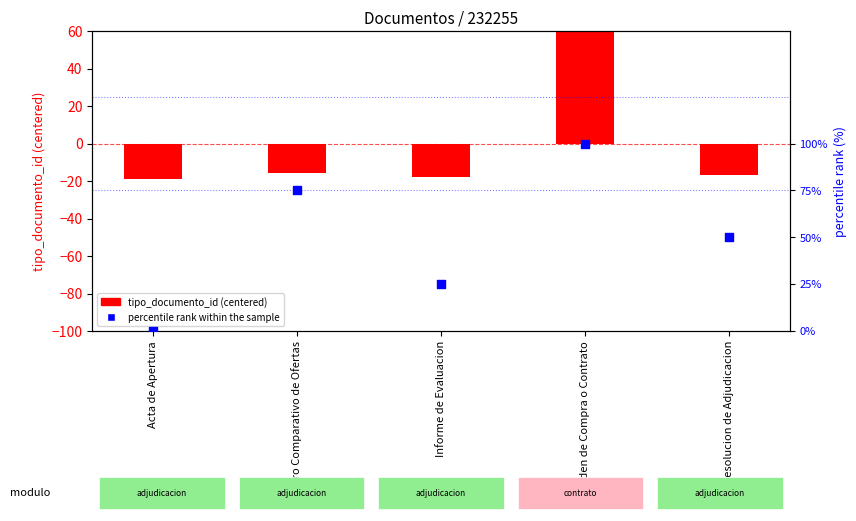

At which category is the sum across all series the highest?

Orden de Compra o Contrato